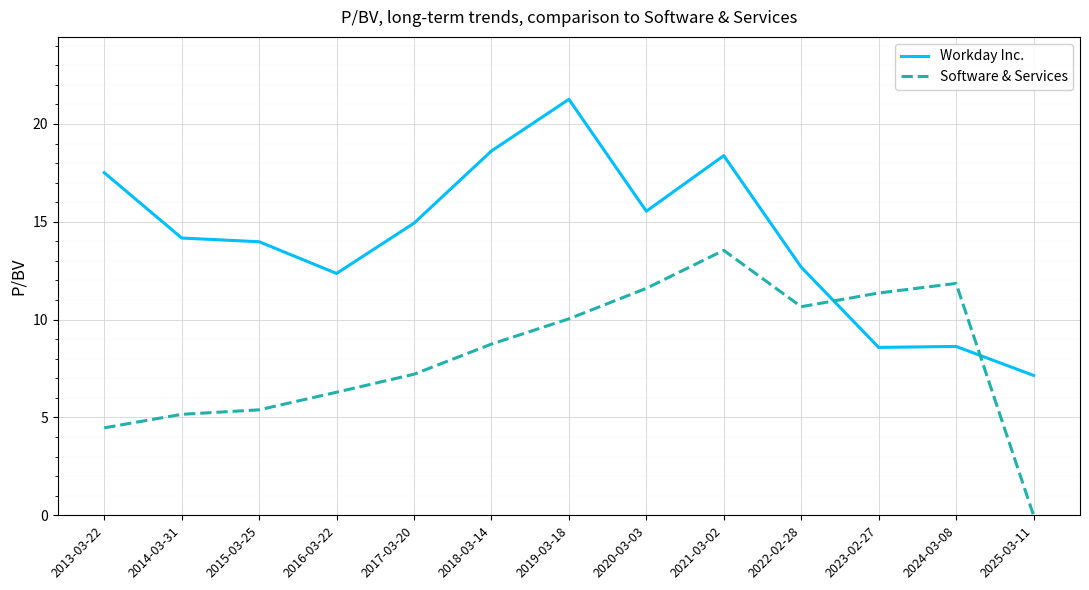

Where does the Software & Services series first go above 8?

2018-03-14